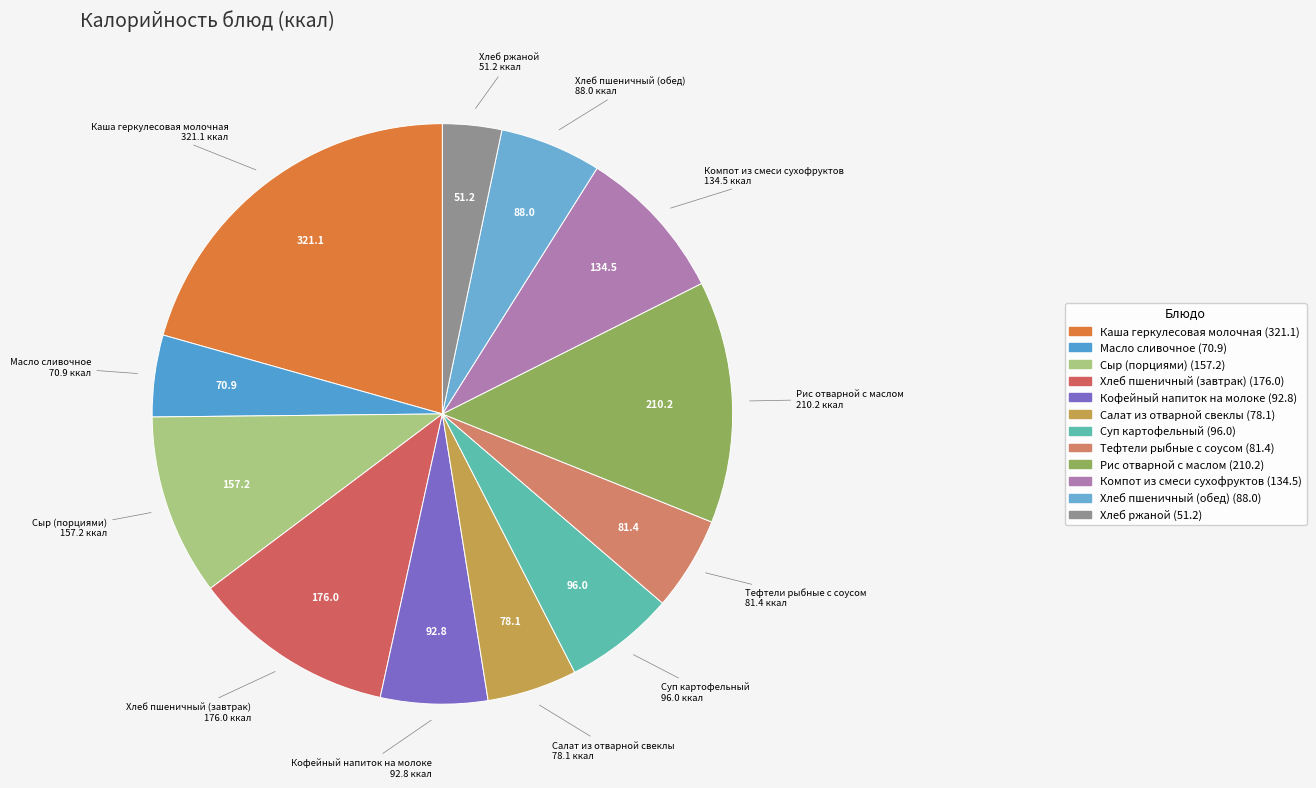

What is the smallest slice in the pie chart?

Хлеб ржаной